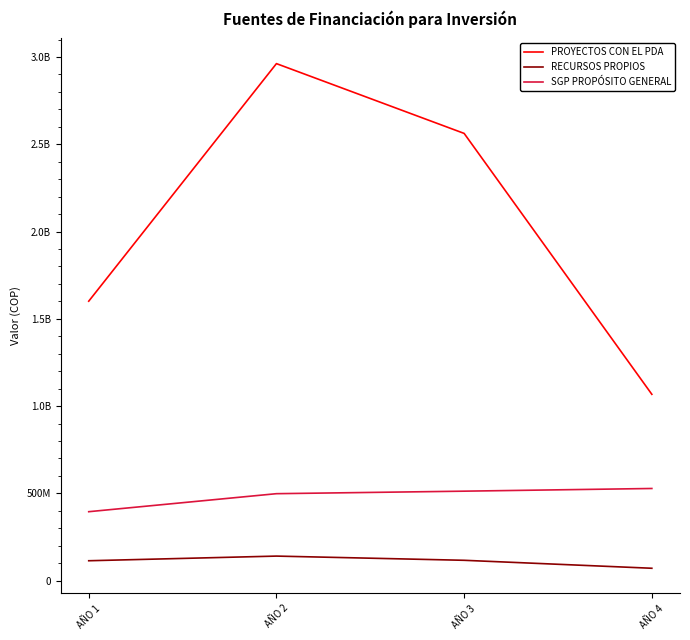

What are all the series names shown in the legend?

PROYECTOS CON EL PDA, RECURSOS PROPIOS, SGP PROPÓSITO GENERAL